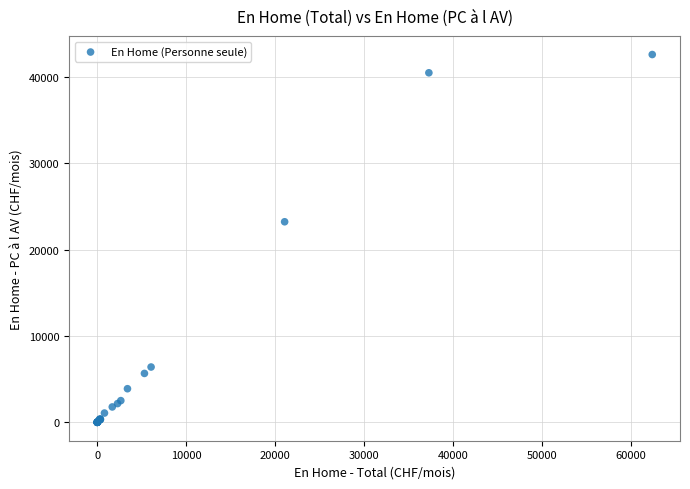

What Y value in the scatter plot is closest to 21285?

23214